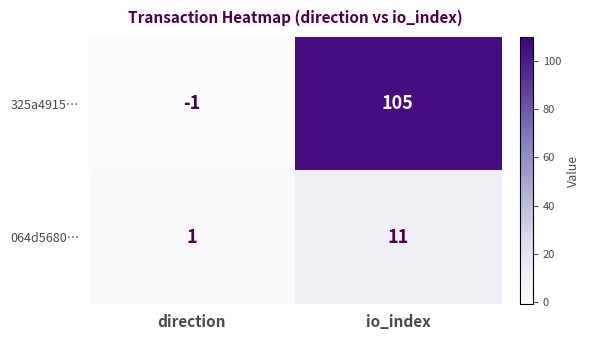

Between direction and io_index, which series saw the biggest shift?

325a4915…